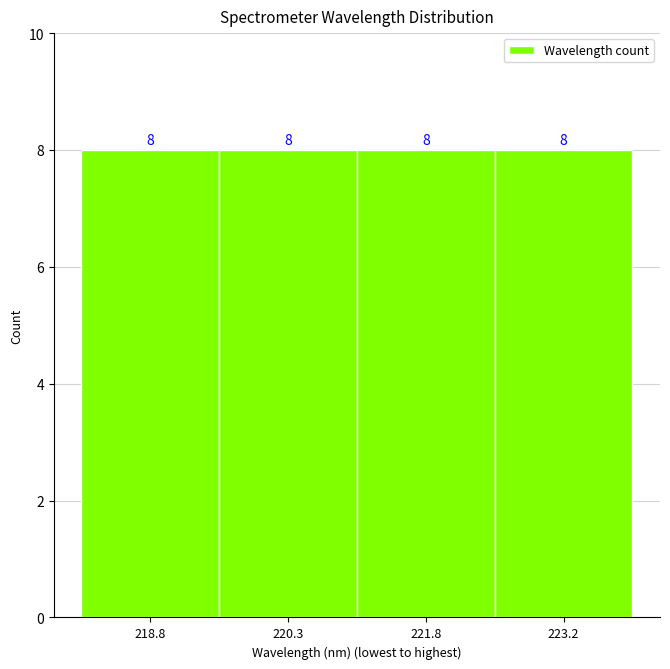

Reading left to right, list every bar in this chart as the range it spans on the x-axis followed by its height. The bar edges are not printed on the chart, so give them approximately, as read against the axis.

218.0 to 219.6: 8
219.6 to 221.0: 8
221.0 to 222.6: 8
222.6 to 224.0: 8